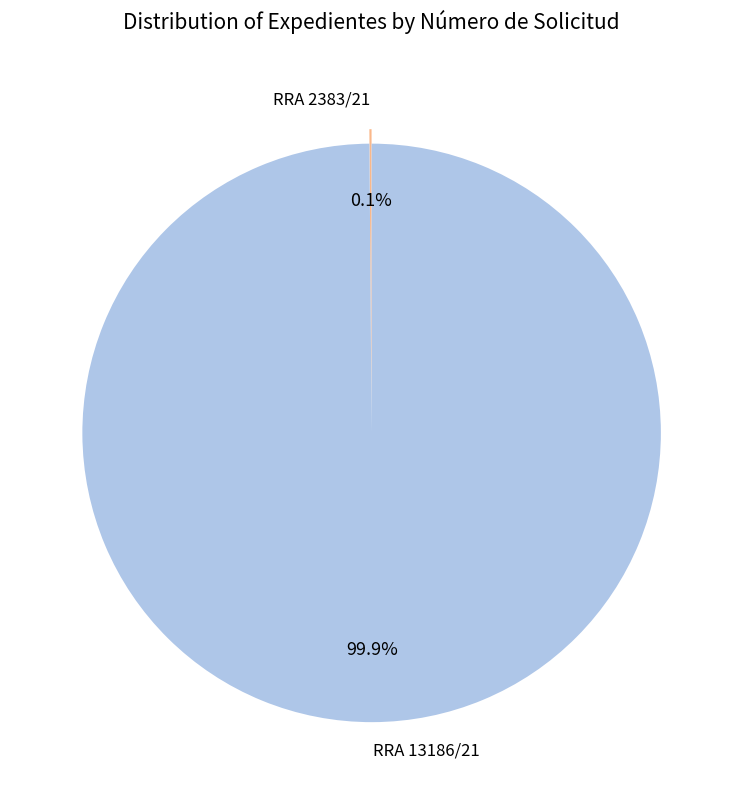

Which category has the biggest portion of the pie?

RRA 13186/21